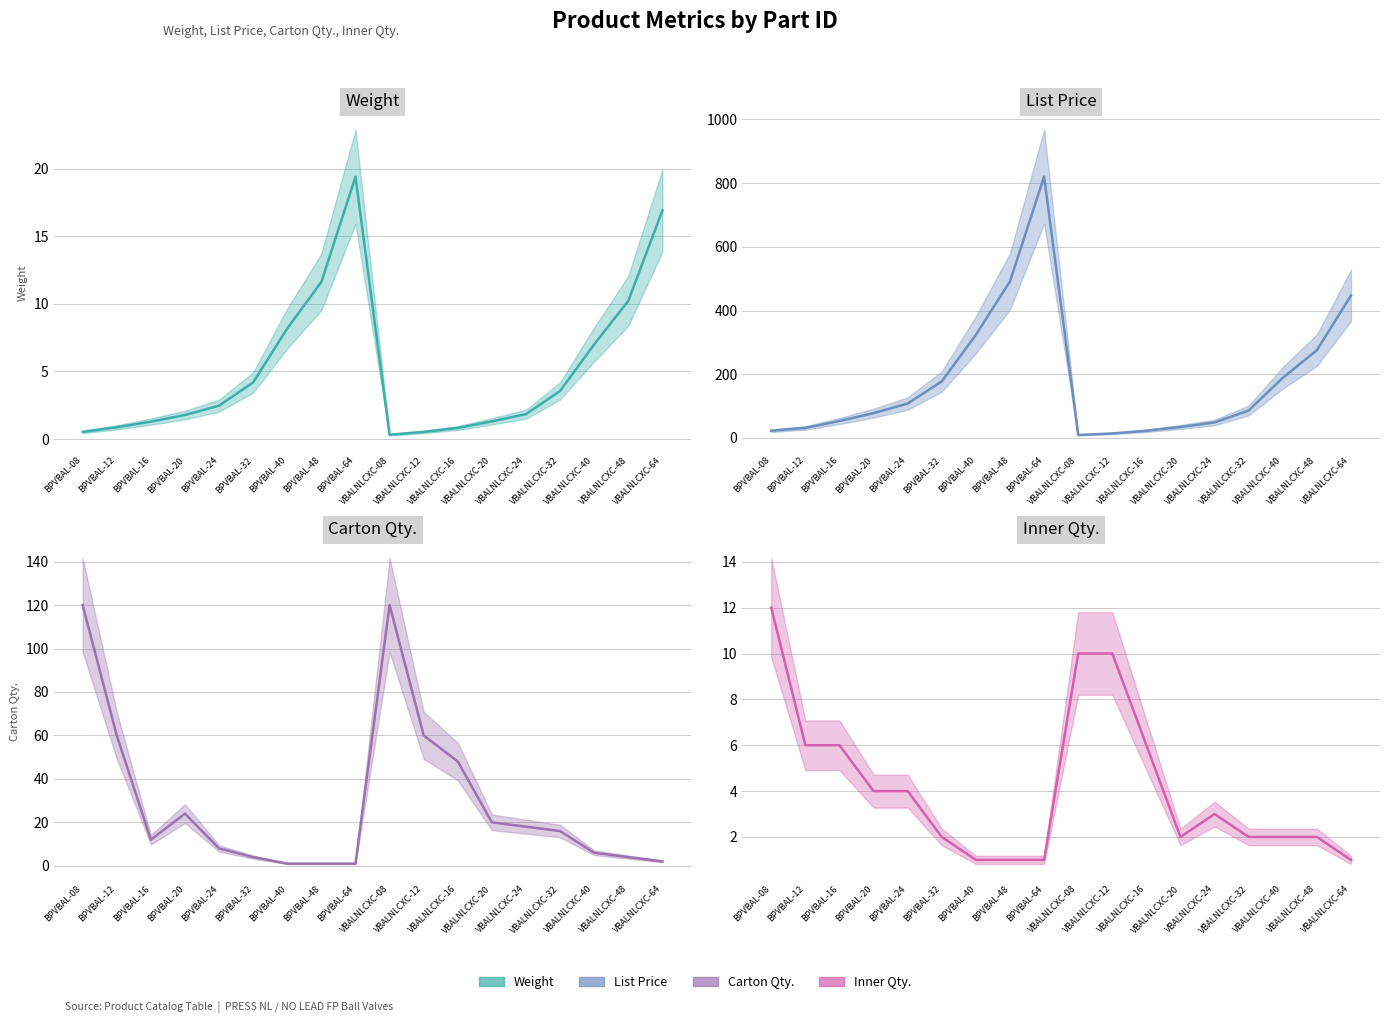

List the labels in order of List Price value, largest first.

BPVBAL-64, BPVBAL-48, VBALNLCXC-64, BPVBAL-40, VBALNLCXC-48, VBALNLCXC-40, BPVBAL-32, BPVBAL-24, VBALNLCXC-32, BPVBAL-20, BPVBAL-16, VBALNLCXC-24, VBALNLCXC-20, BPVBAL-12, BPVBAL-08, VBALNLCXC-16, VBALNLCXC-12, VBALNLCXC-08